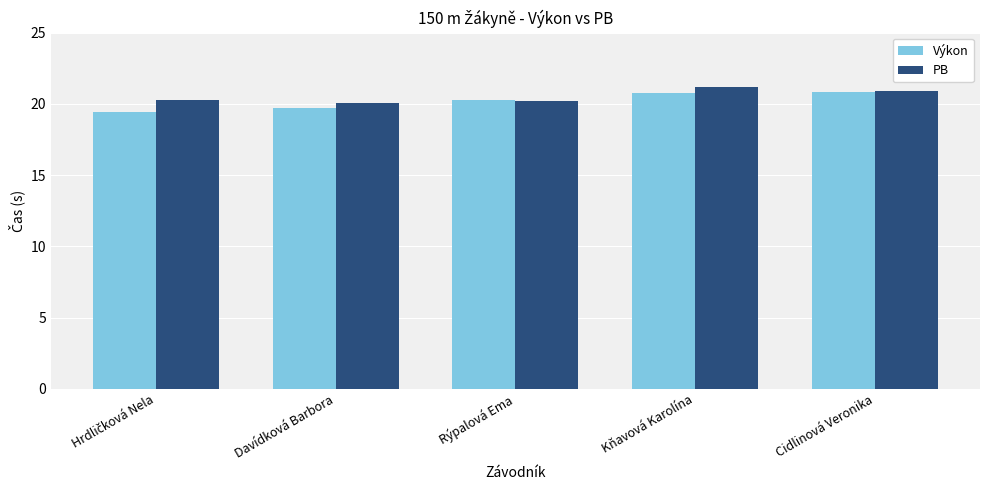

Which series has the largest total across all categories?

PB